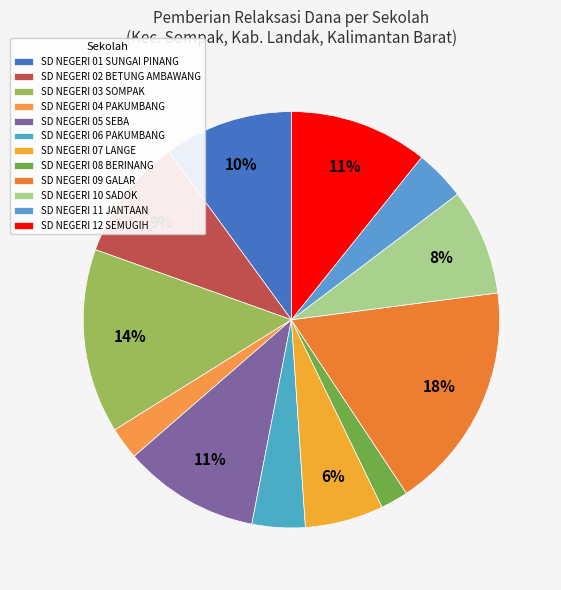

True or false: SD NEGERI 01 SUNGAI PINANG accounts for 10% of the total.

True